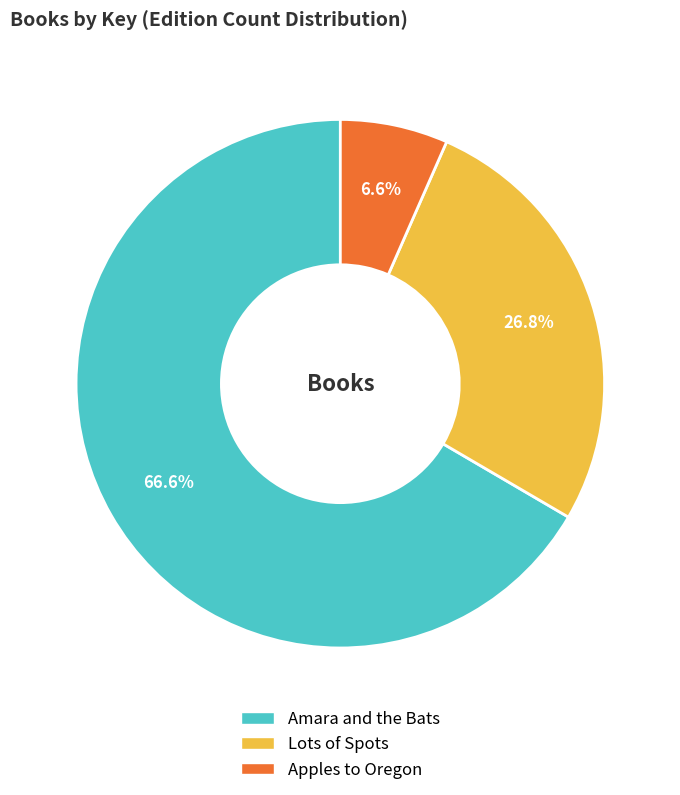

Which slice is the smallest?

Apples to Oregon